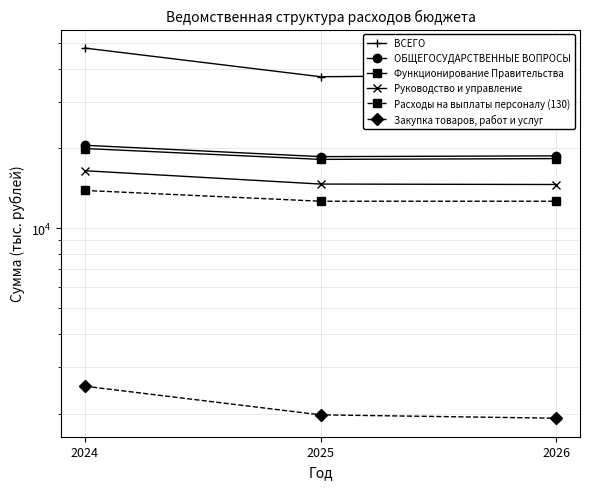

Reading left to right, what are all the values shown in this chart?

ВСЕГО: 2024=47805.7	2025=37273.9	2026=37884.9
ОБЩЕГОСУДАРСТВЕННЫЕ ВОПРОСЫ: 2024=20562.9	2025=18632.1	2026=18757.2
Функционирование Правительства: 2024=19993.4	2025=18192.2	2026=18317.3
Руководство и управление: 2024=16487.1	2025=14686.4	2026=14629.0
Расходы на выплаты персоналу (130): 2024=13894.7	2025=12653.3	2026=12653.3
Закупка товаров, работ и услуг: 2024=2541.2	2025=1982.2	2026=1925.2